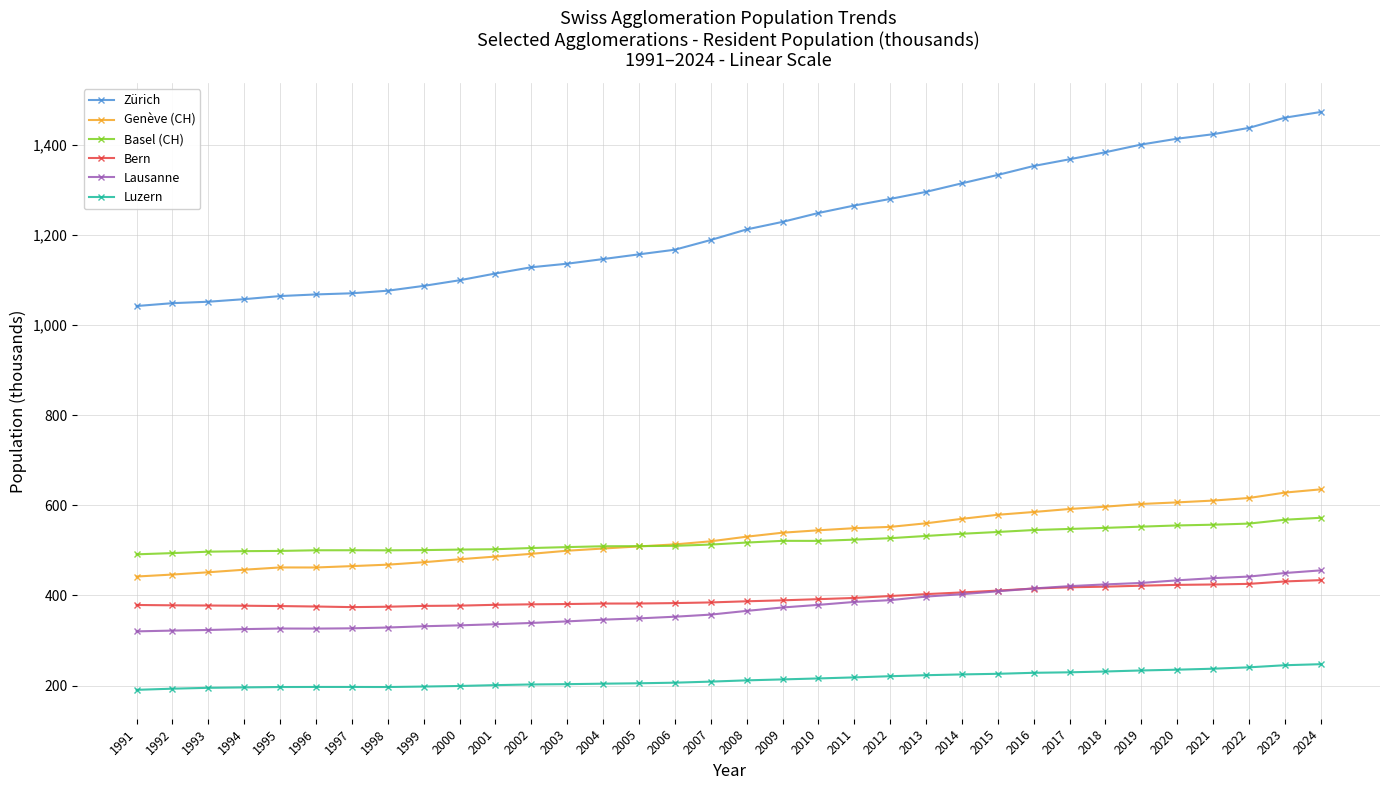

What is the average value of the Bern series?

395.2